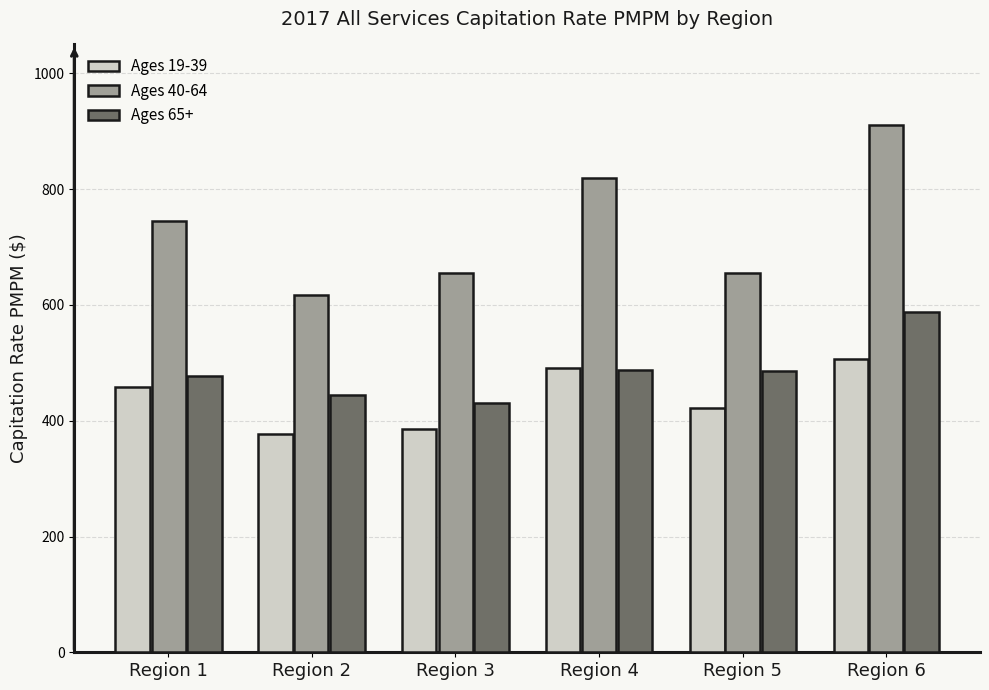

The value of Ages 19-39 at Region 5 is 422.2. True or false?

True